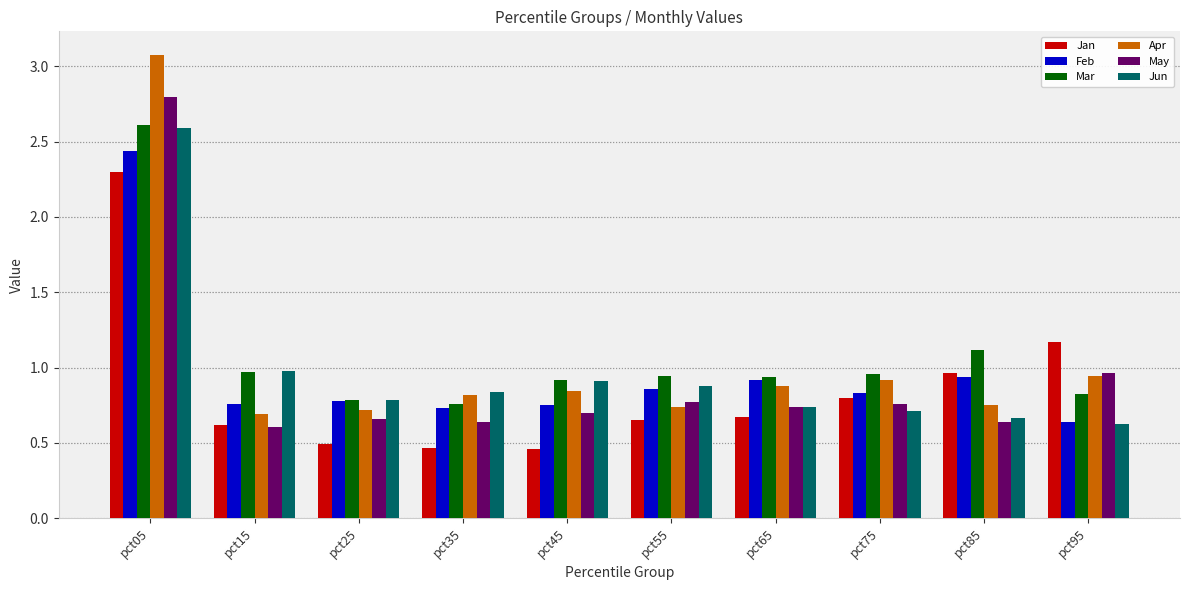

What are all the series names shown in the legend?

Jan, Feb, Mar, Apr, May, Jun